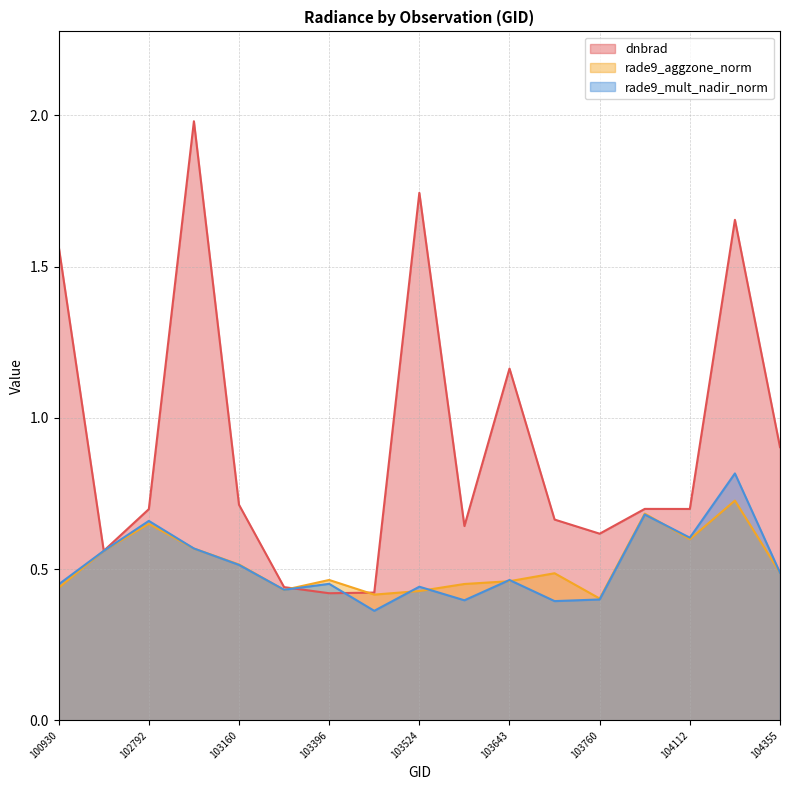

What is the sum of all rade9_aggzone_norm values?

8.8